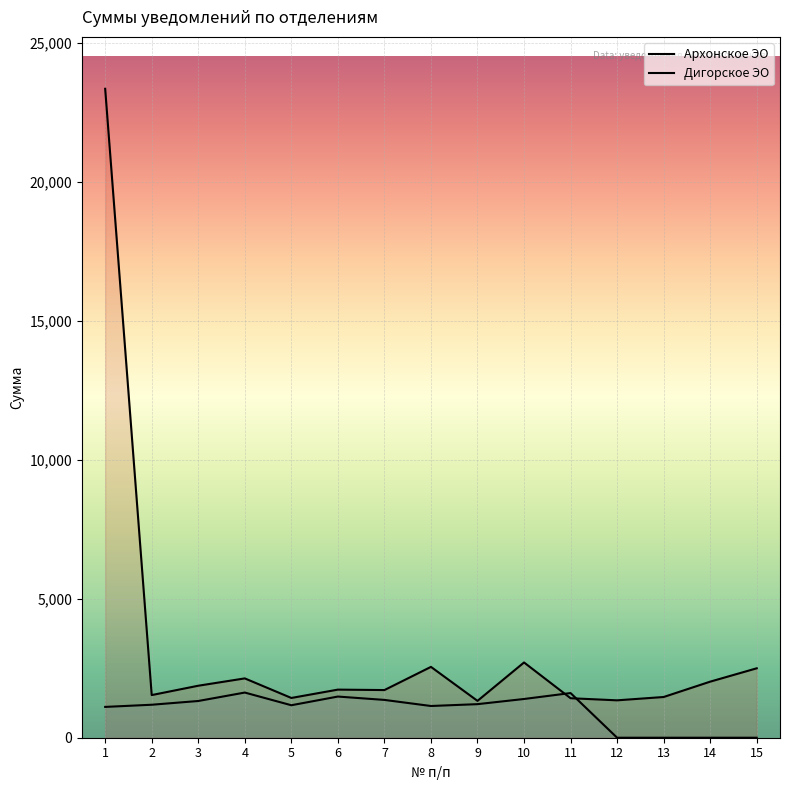

Reading left to right, transcribe all the data shown in this chart.

Архонское ЭО: 1=23359.3	2=1535.0	3=1871.6	4=2135.7	5=1431.3	6=1731.5	7=1715.8	8=2550.0	9=1326.8	10=2709.2	11=1422.0	12=1346.0	13=1465.8	14=2018.3	15=2499.2
Дигорское ЭО: 1=1109.1	2=1187.3	3=1321.9	4=1625.9	5=1169.1	6=1481.9	7=1361.0	8=1142.0	9=1208.5	10=1394.3	11=1607.7	12=0.0	13=0.0	14=0.0	15=0.0